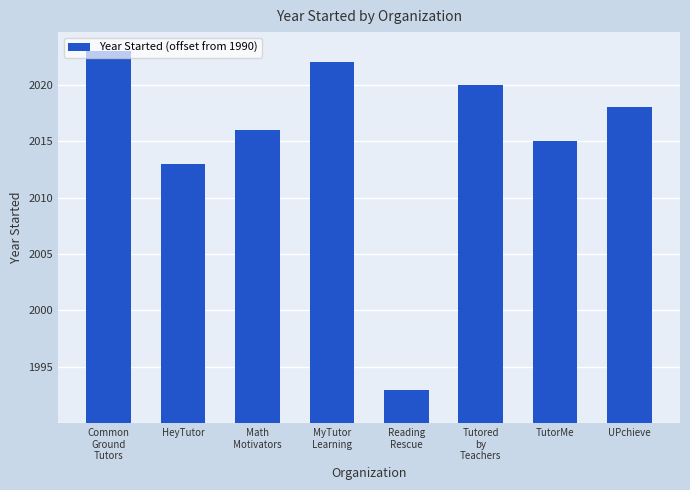

What is the minimum value shown in the chart?

3